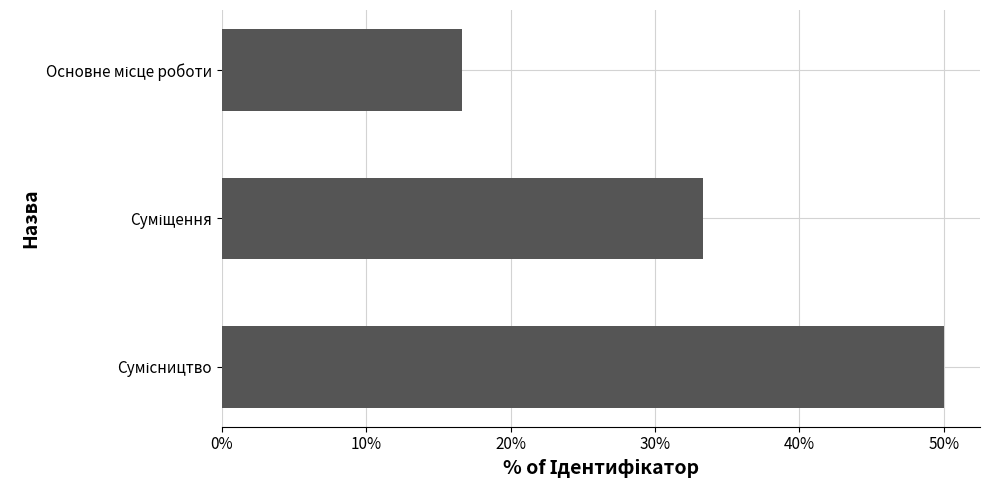

What is the sum of all values?

100.0